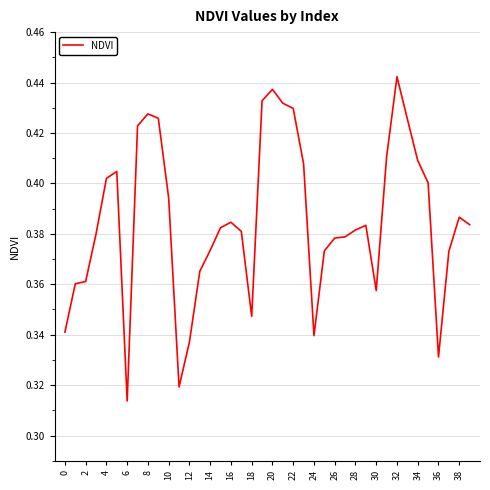

Where is the data nearest to the value 0?

6